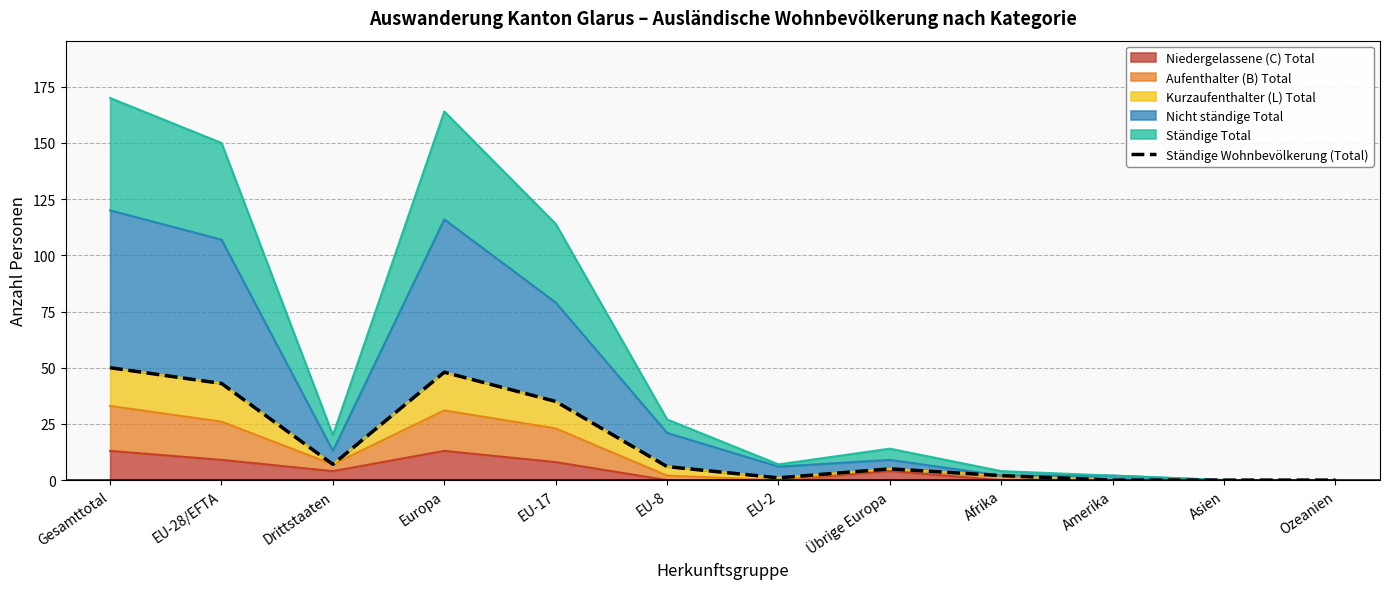

Reading left to right, what are all the values shown in this chart?

Gesamttotal=50	EU-28/EFTA=43	Drittstaaten=7	Europa=48	EU-17=35	EU-8=6	EU-2=1	Übrige Europa=5	Afrika=2	Amerika=0	Asien=0	Ozeanien=0